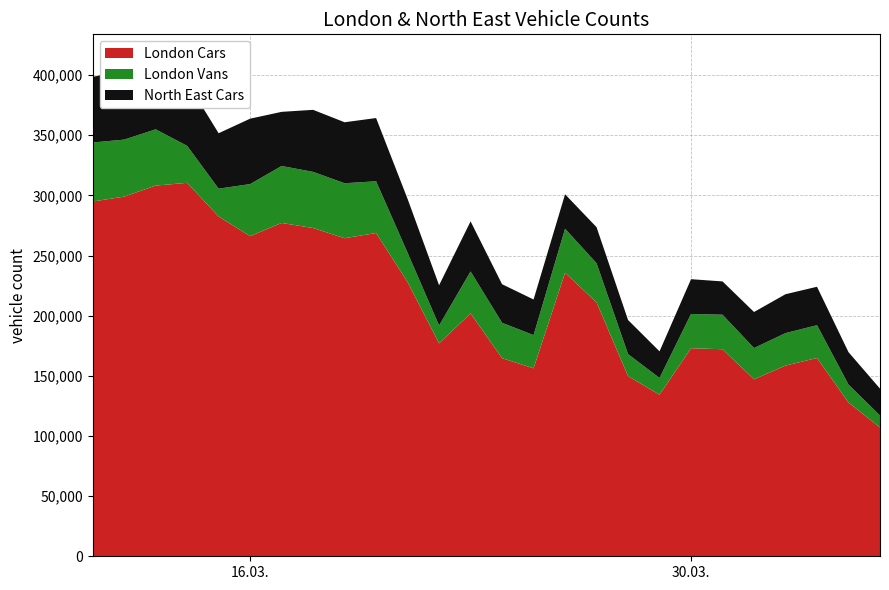

Reading left to right, extract all data points from this chart.

London Cars: 2020-03-11=294869	2020-03-12=298931	2020-03-13=308105	2020-03-14=310406	2020-03-15=282430	2020-03-16=266086	2020-03-17=277047	2020-03-18=272854	2020-03-19=264352	2020-03-20=268680	2020-03-21=227957	2020-03-22=176954	2020-03-23=201846	2020-03-24=164672	2020-03-25=156209	2020-03-26=235662	2020-03-27=211031	2020-03-28=149724	2020-03-29=134309	2020-03-30=172925	2020-03-31=172088	2020-04-01=147062	2020-04-02=158517	2020-04-03=164806	2020-04-04=127764	2020-04-05=107035
London Vans: 2020-03-11=49062	2020-03-12=47378	2020-03-13=46784	2020-03-14=30738	2020-03-15=23126	2020-03-16=43266	2020-03-17=47353	2020-03-18=46659	2020-03-19=45711	2020-03-20=43021	2020-03-21=24314	2020-03-22=14858	2020-03-23=34903	2020-03-24=29404	2020-03-25=27615	2020-03-26=36605	2020-03-27=32562	2020-03-28=18302	2020-03-29=13897	2020-03-30=28480	2020-03-31=28704	2020-04-01=26020	2020-04-02=26991	2020-04-03=27274	2020-04-04=14953	2020-04-05=9979
North East Cars: 2020-03-11=54534	2020-03-12=57639	2020-03-13=58282	2020-03-14=52948	2020-03-15=46074	2020-03-16=54362	2020-03-17=45001	2020-03-18=51562	2020-03-19=50684	2020-03-20=52561	2020-03-21=44764	2020-03-22=33469	2020-03-23=41637	2020-03-24=32052	2020-03-25=29620	2020-03-26=28626	2020-03-27=29961	2020-03-28=28355	2020-03-29=22126	2020-03-30=28911	2020-03-31=27663	2020-04-01=29956	2020-04-02=32317	2020-04-03=31937	2020-04-04=26943	2020-04-05=22337